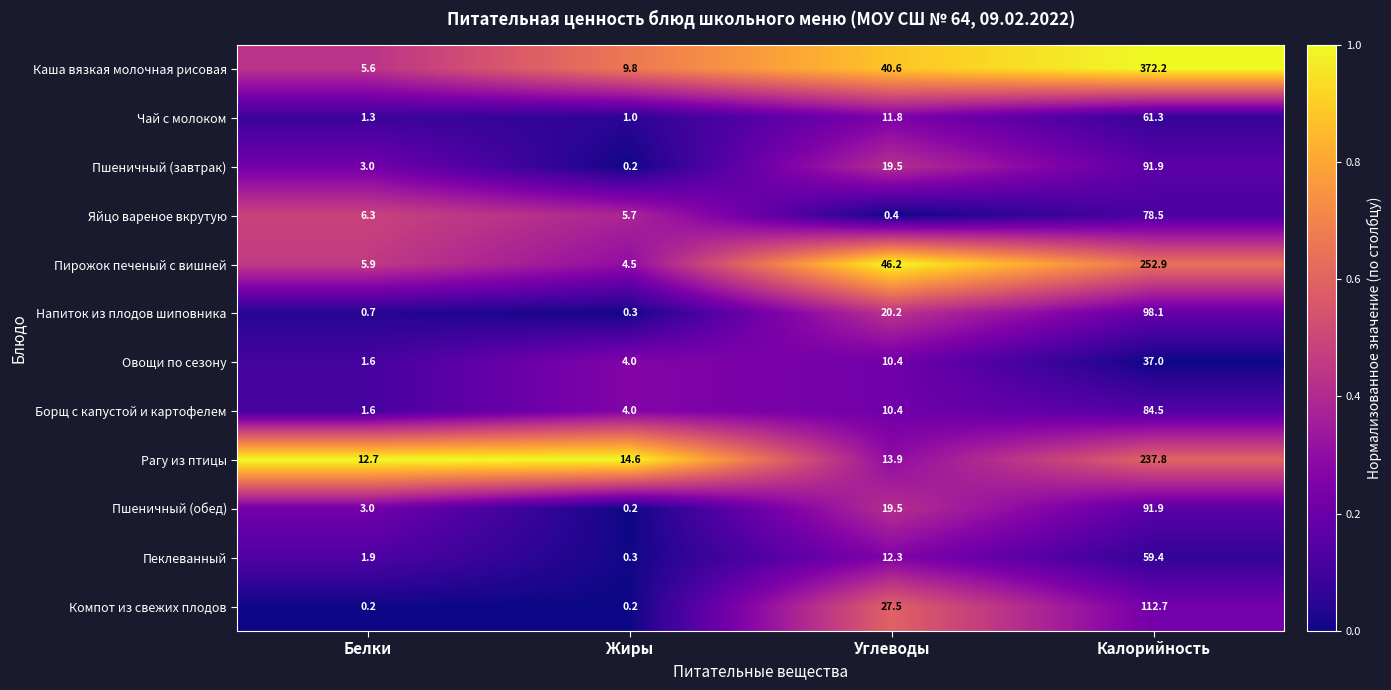

Is the value of Пшеничный (обед) at Белки greater than the value of Каша вязкая молочная рисовая at Жиры?

No